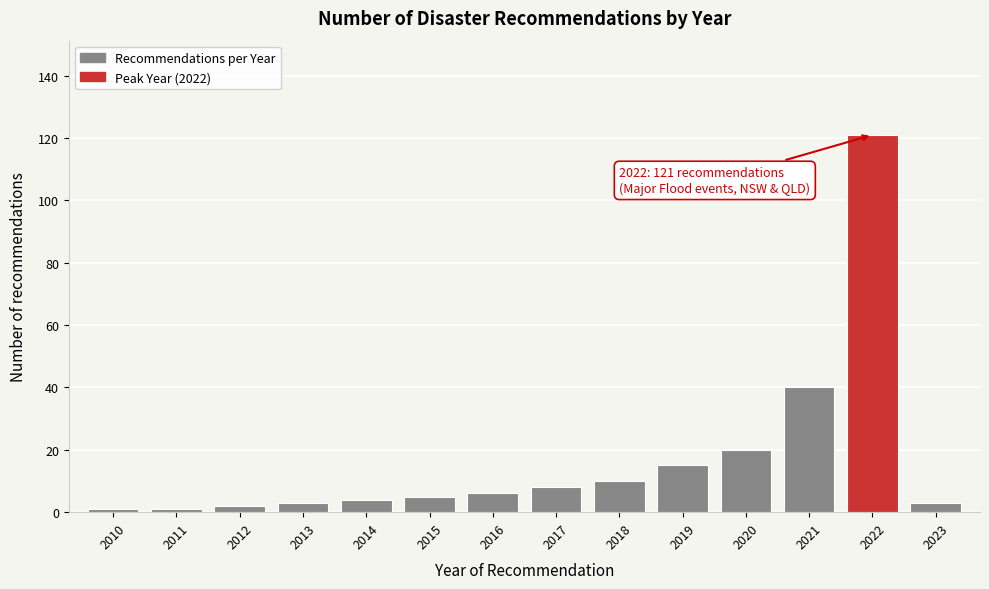

Reading right to left, transcribe all the data shown in this chart.

2023=3	2022=121	2021=40	2020=20	2019=15	2018=10	2017=8	2016=6	2015=5	2014=4	2013=3	2012=2	2011=1	2010=1